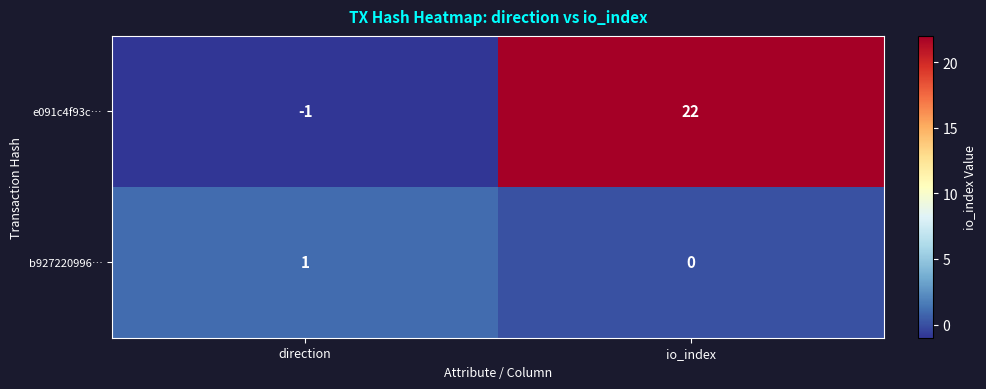

At which label is b927220996… closest to 0?

io_index